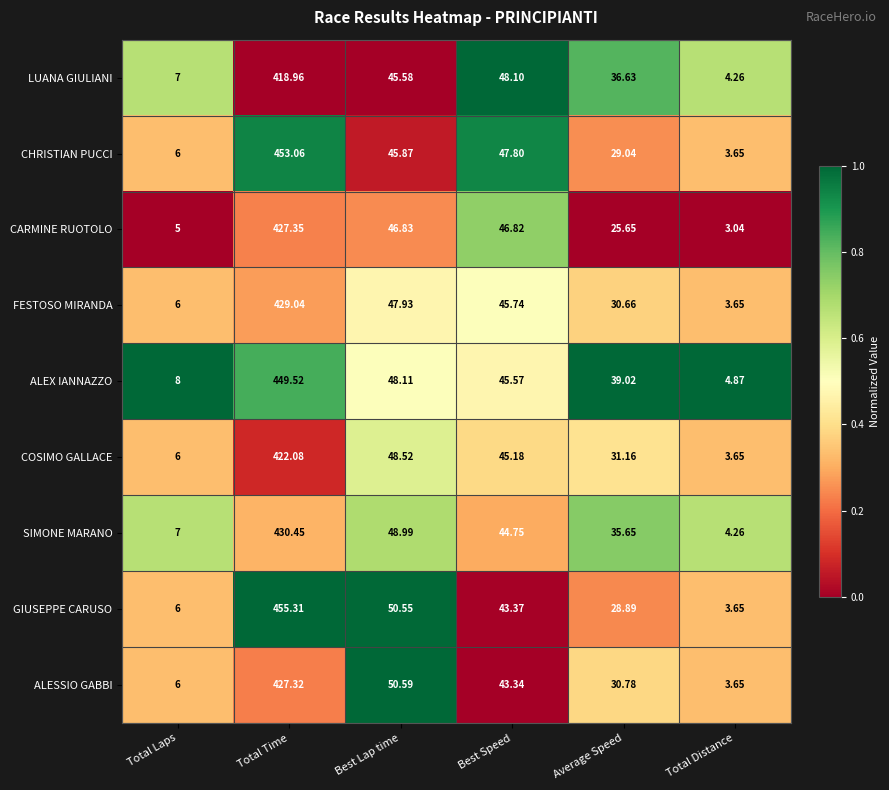

Which series has the largest total across all categories?

ALEX IANNAZZO